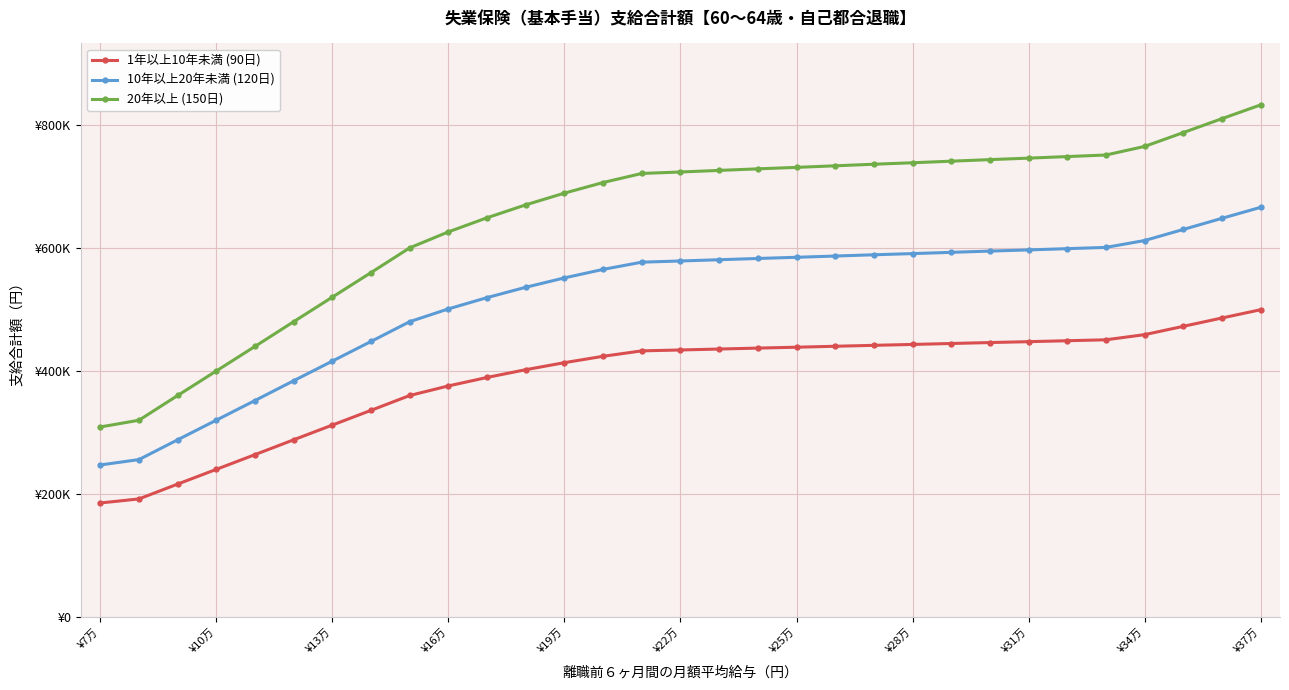

Is this an area chart (filled region under the line)?

No